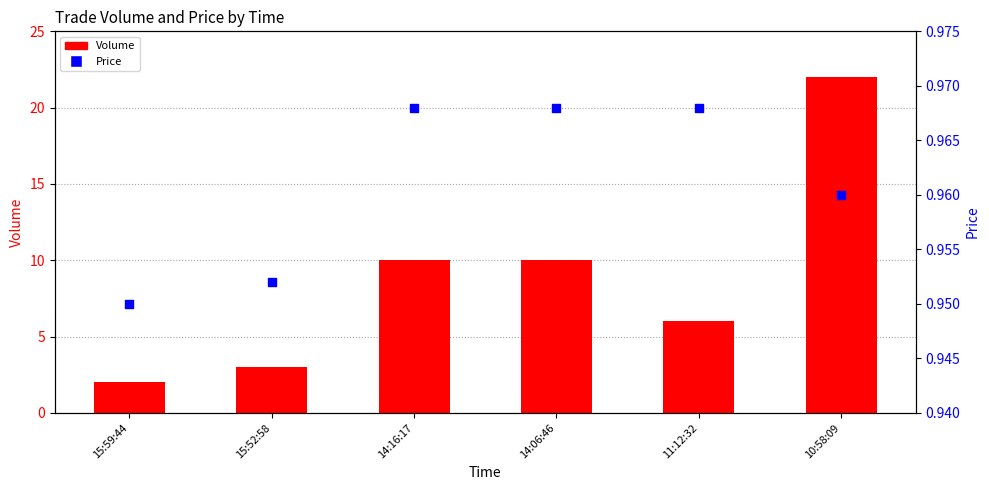

Which series reaches the maximum Y coordinate?

Volume